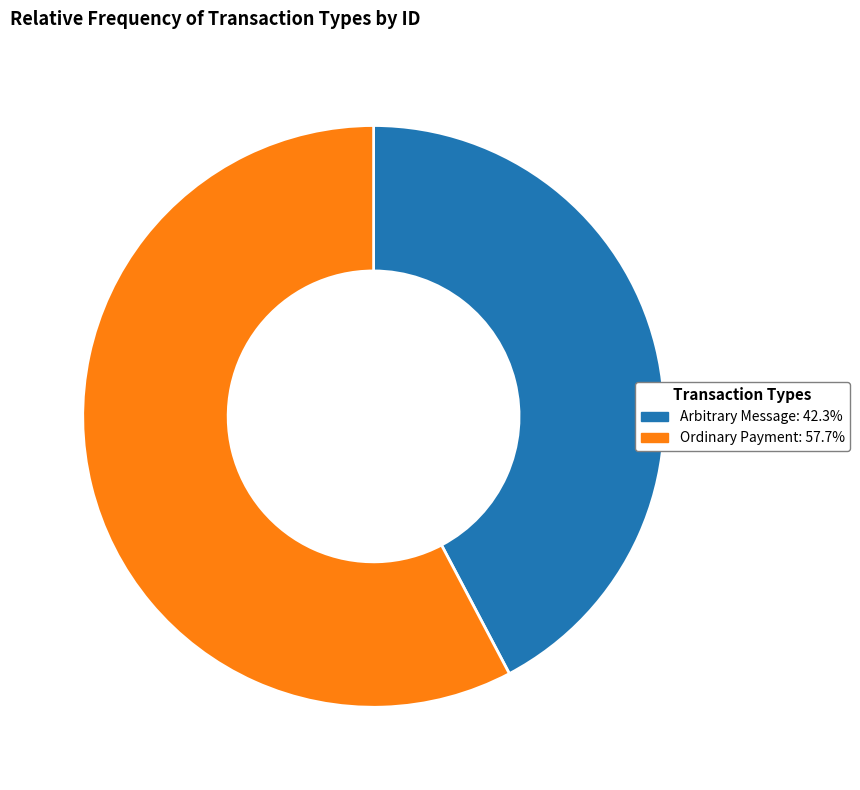

Does Ordinary Payment represent more than half of the total?

Yes